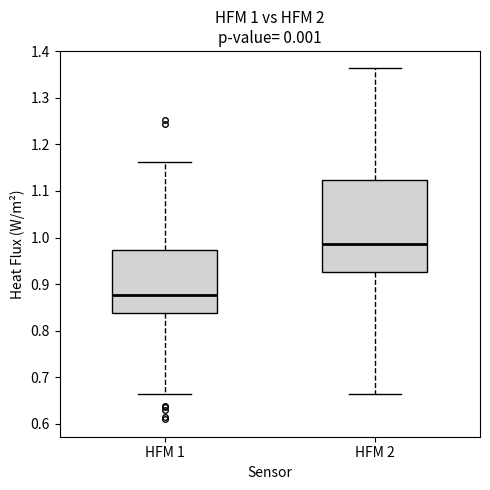

Which box has the lowest median line?

HFM 1